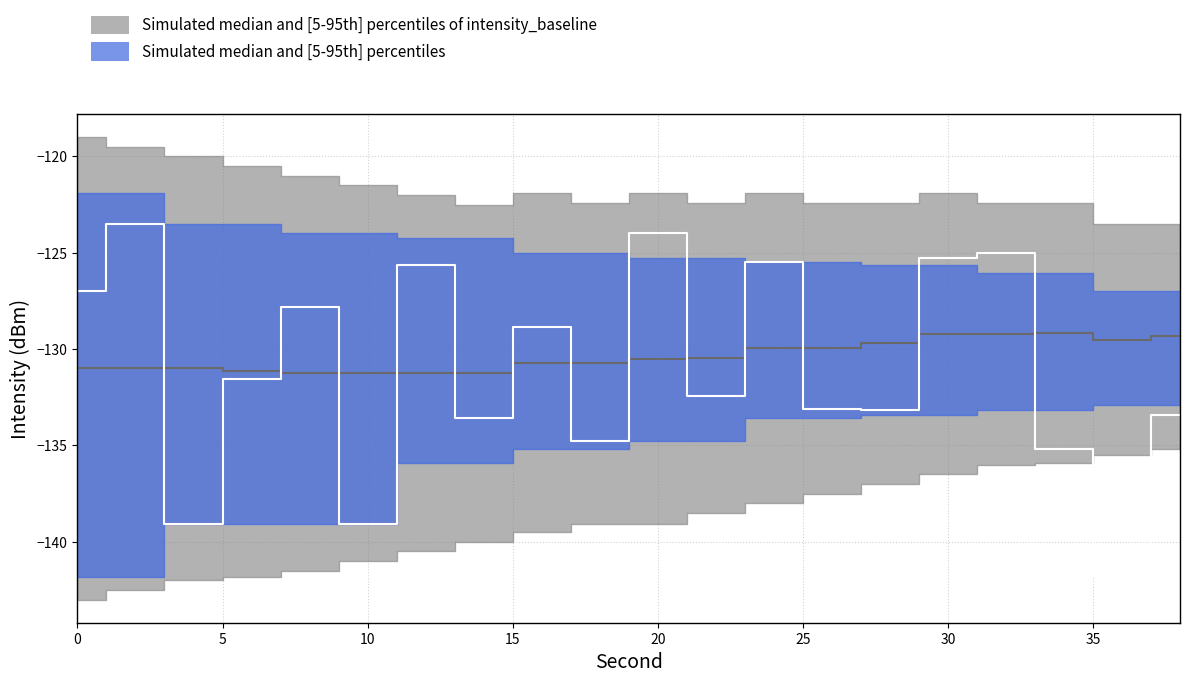

What is the greatest value displayed?

-119.0